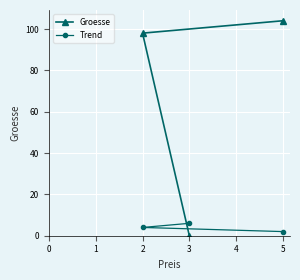

The Trend series shows 6 at 3. True or false?

True